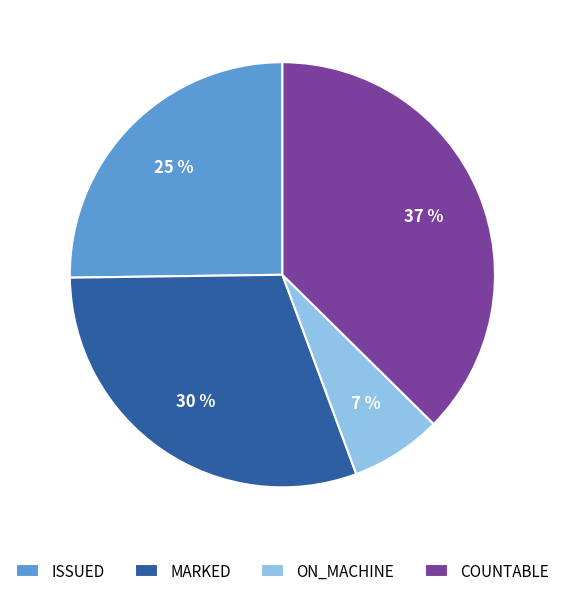

Which has a higher value, ON_MACHINE or MARKED?

MARKED